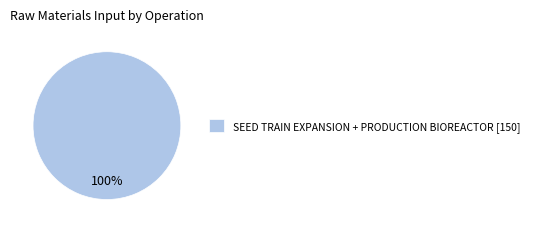

Count the number of slices in the pie.

1